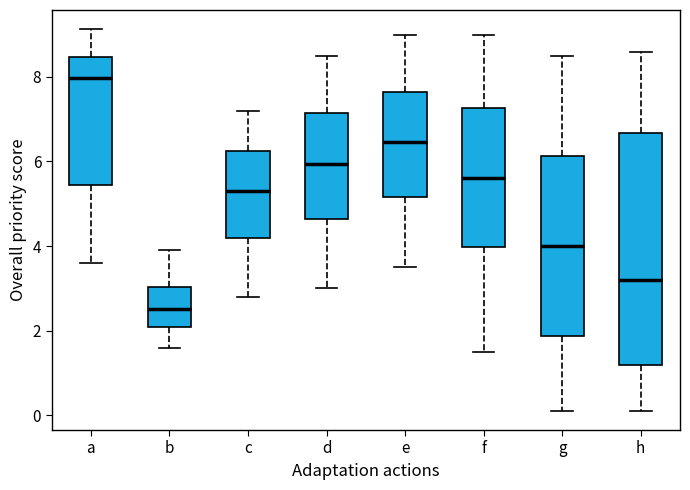

Which box has the lowest median line?

b